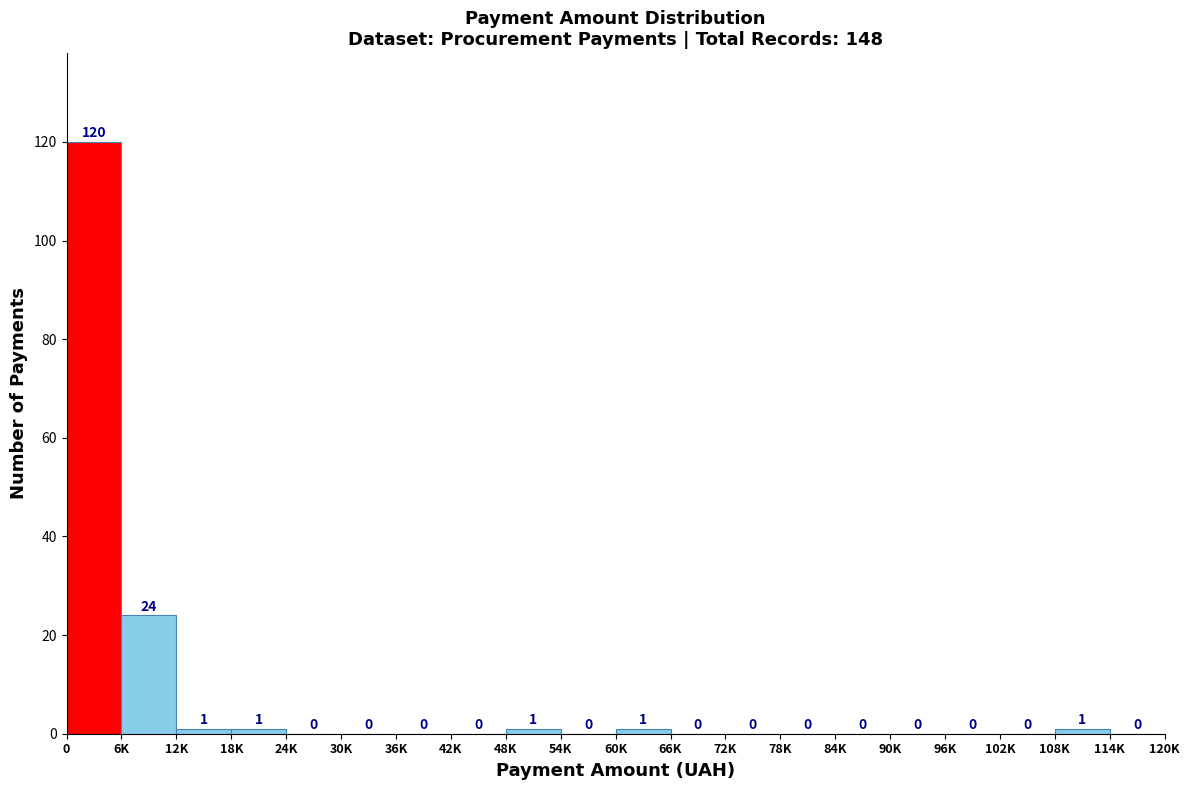

Reading left to right, list all the values displayed in this chart.

0=120	6K=24	12K=1	18K=1	24K=0	30K=0	36K=0	42K=0	48K=1	54K=0	60K=1	66K=0	72K=0	78K=0	84K=0	90K=0	96K=0	102K=0	108K=1	114K=0